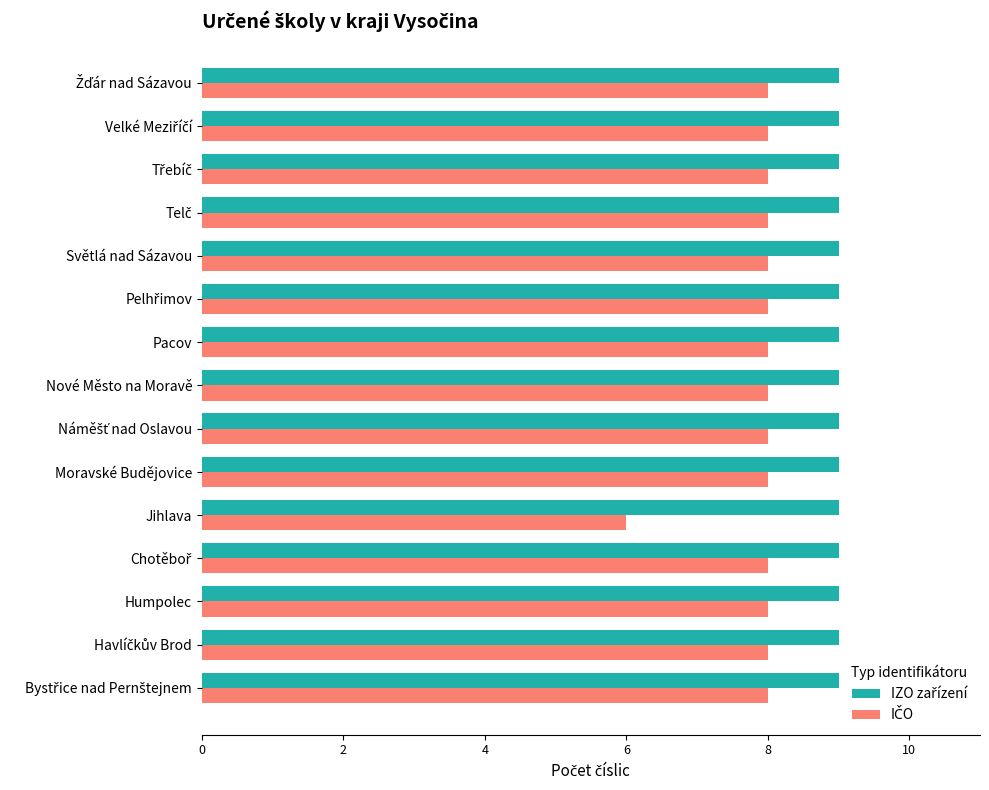

What is the smallest value displayed?

6